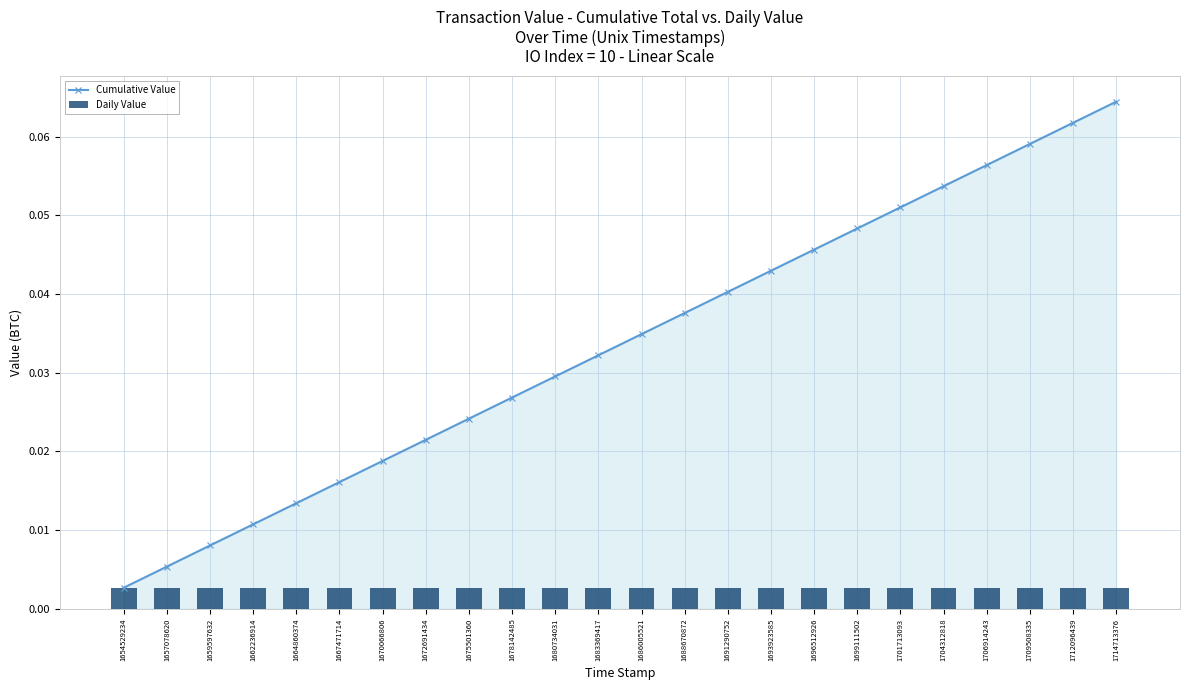

The value of Daily Value at 1675501360 is 0.0. True or false?

False